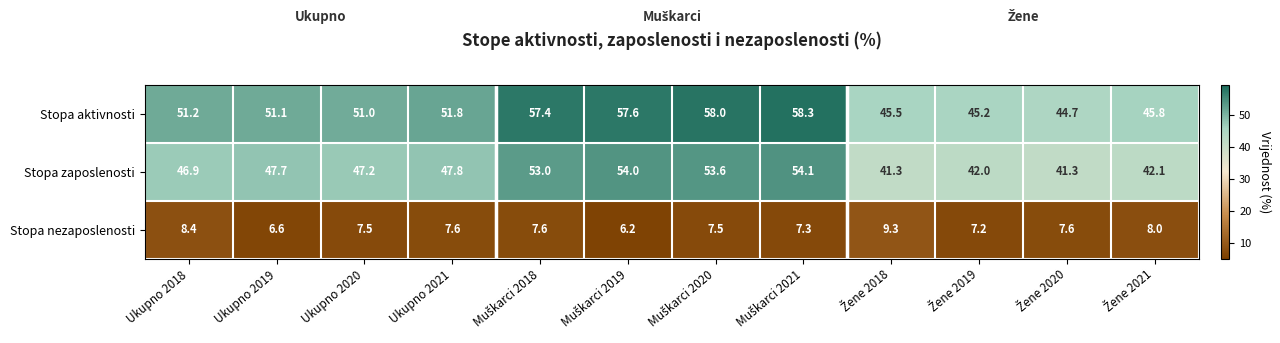

At how many categories does at least one series exceed 19?

12